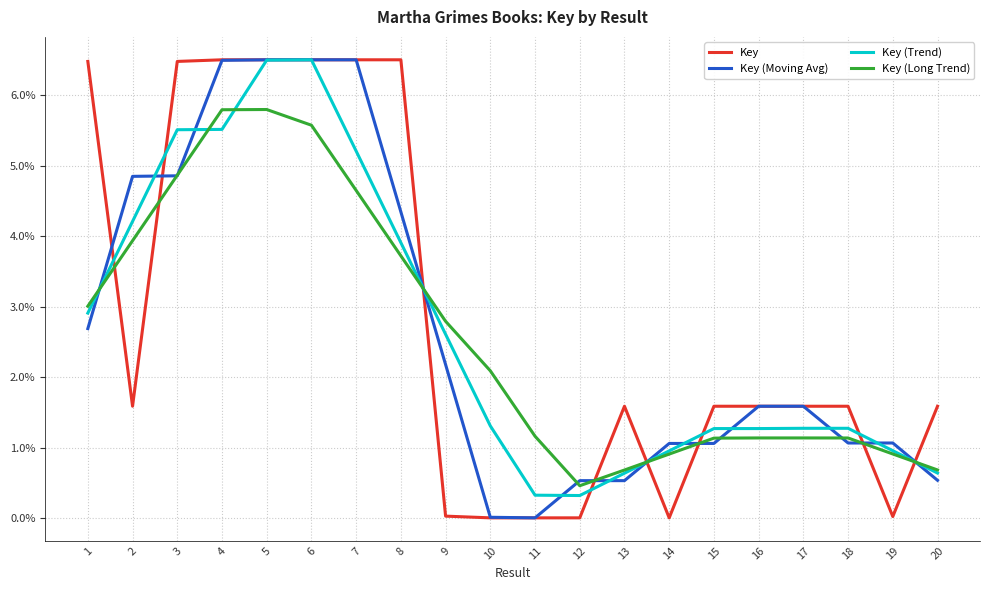

Is it true that Key (Long Trend) equals 1.6 at 14?

False